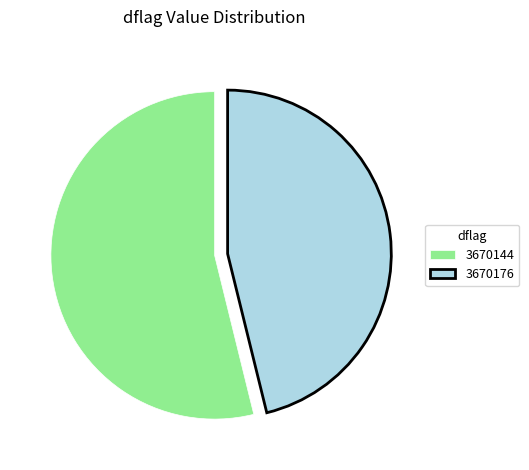

Do 3670176 and 3670144 together represent more than half of the pie?

Yes